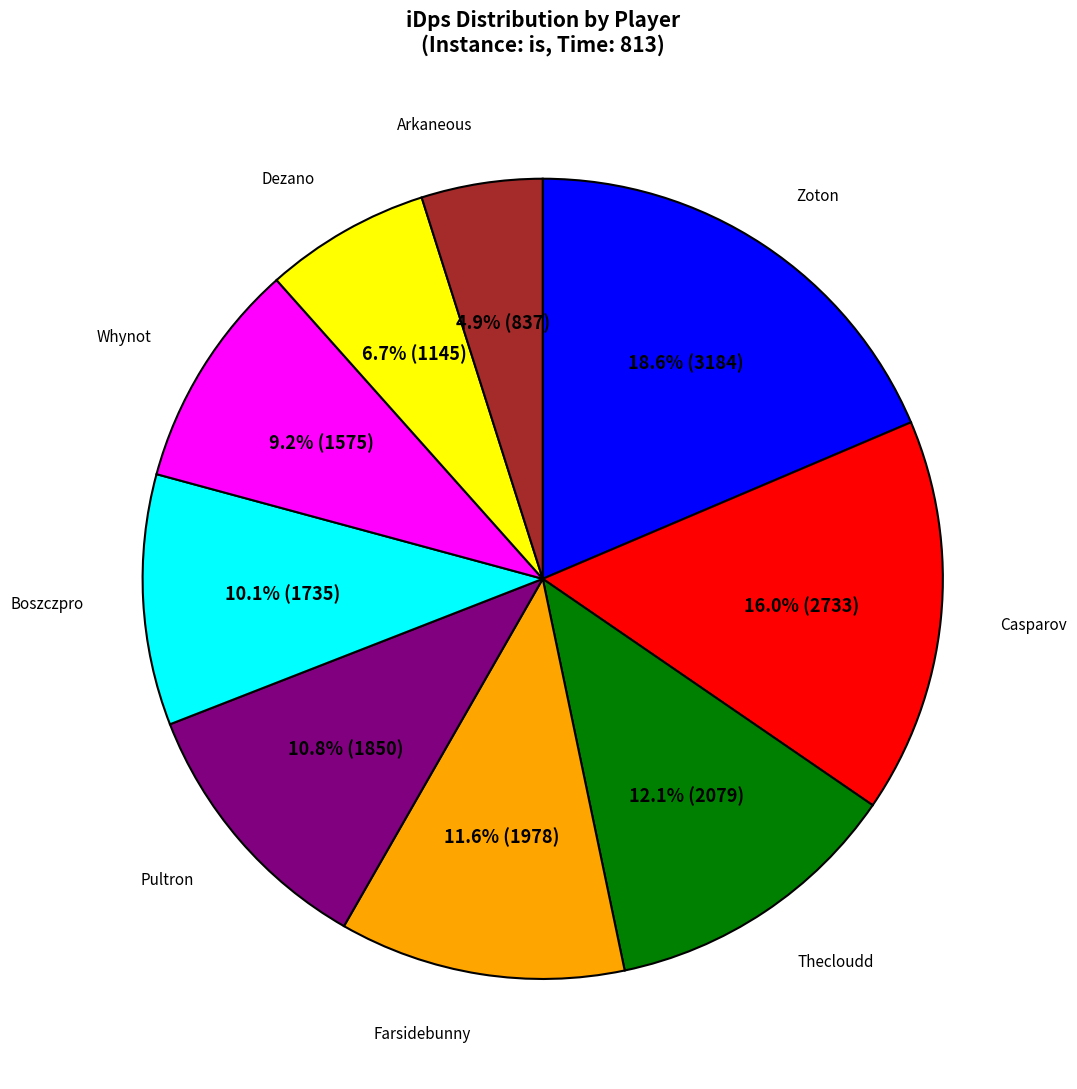

Is there a majority slice in this chart?

No